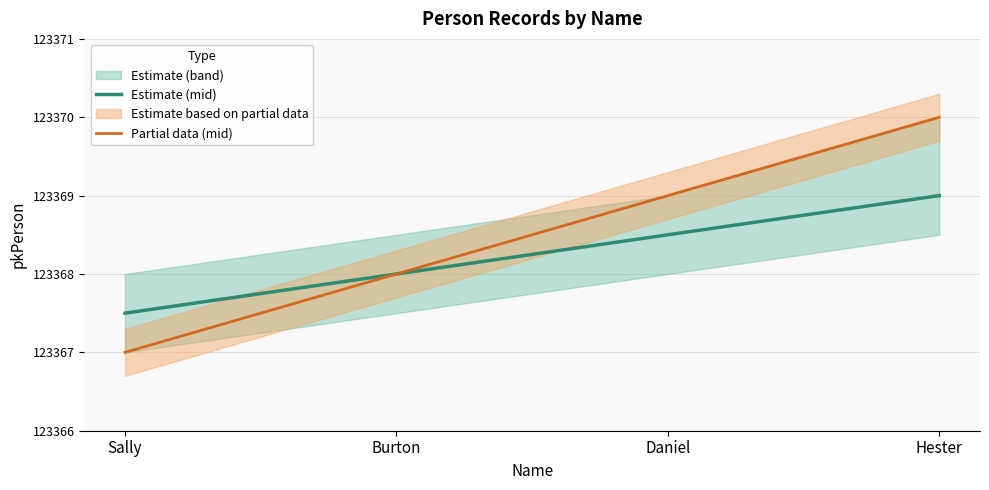

The value of Estimate (mid) at Burton is 123368.0. True or false?

True